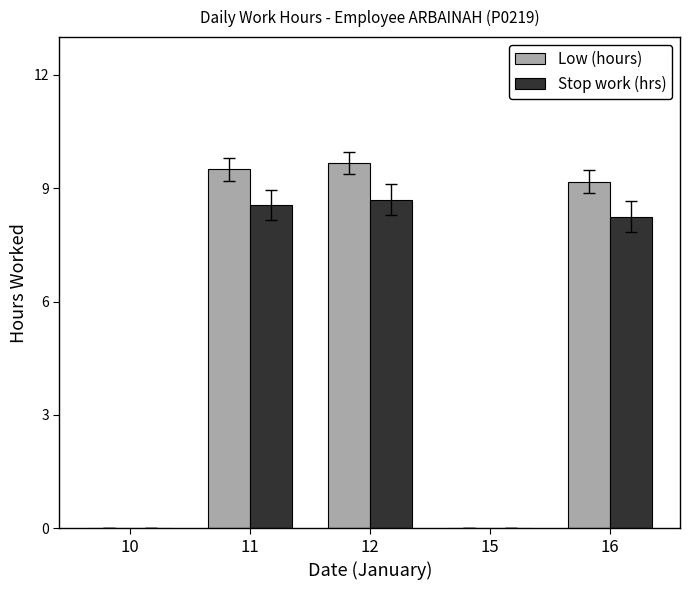

Is the value of Low (hours) at 11 greater than the value of Stop work (hrs) at 16?

Yes